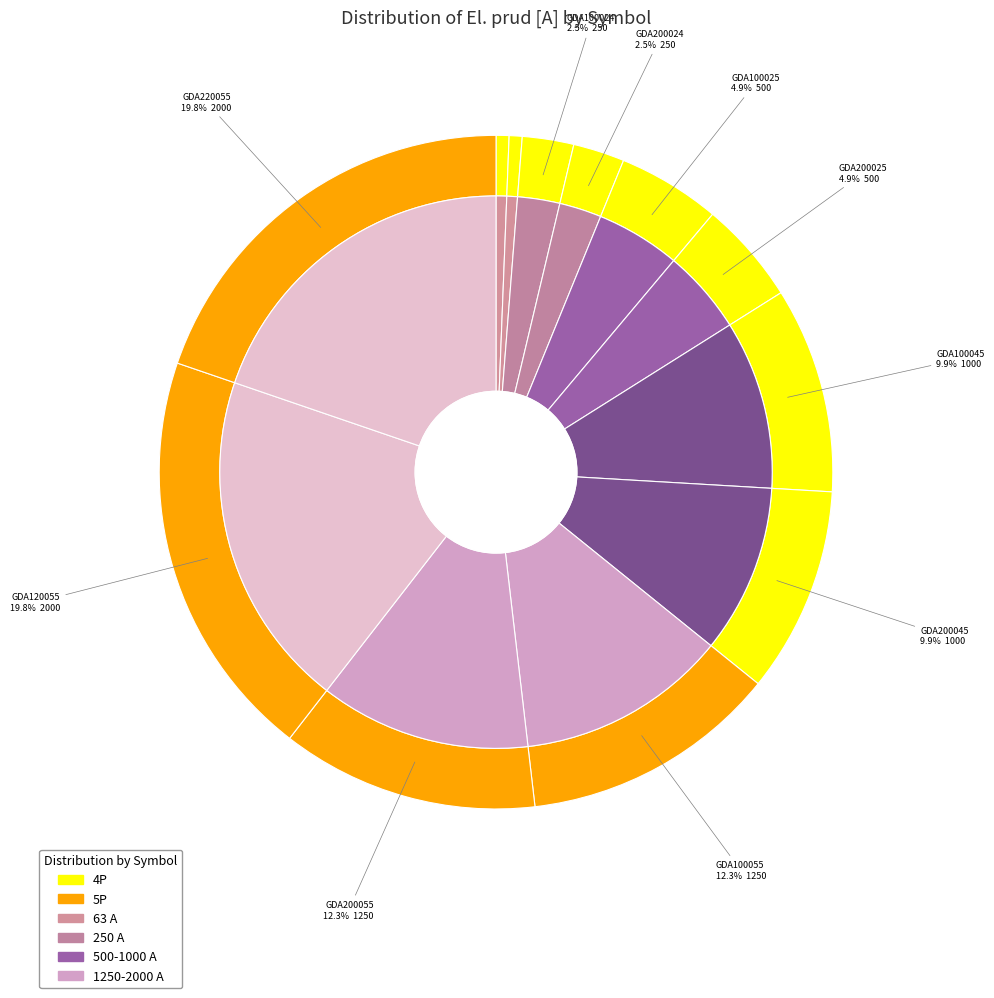

True or false: GDA200025 accounts for 5% of the total.

True